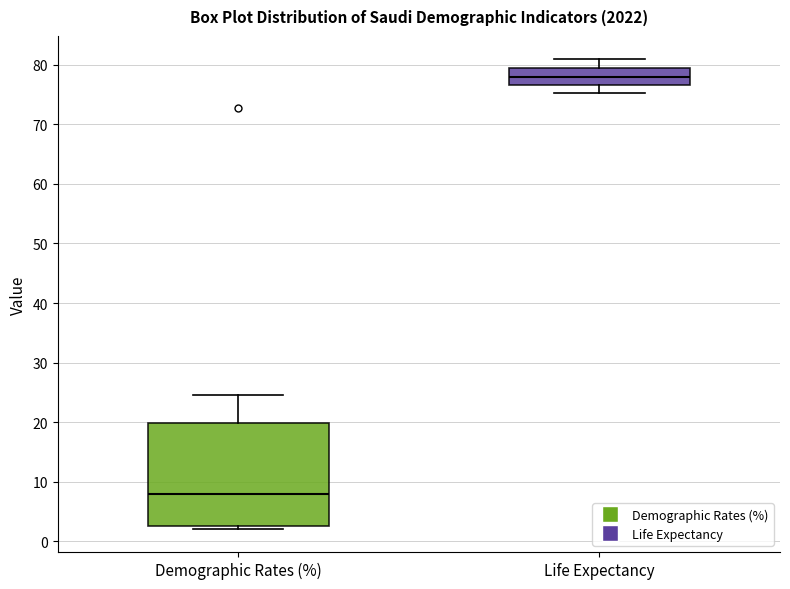

Reading left to right, transcribe this box plot: for each box, give where its median line is, the range the box spans, and where its two whiskers end, as read against the y-axis. The values are not printed on the chart, so give them approximately, as read against the axis.

Demographic Rates (%): median 8, box 3 to 20, whiskers 2 to 25
Life Expectancy: median 78, box 77 to 79, whiskers 75 to 81